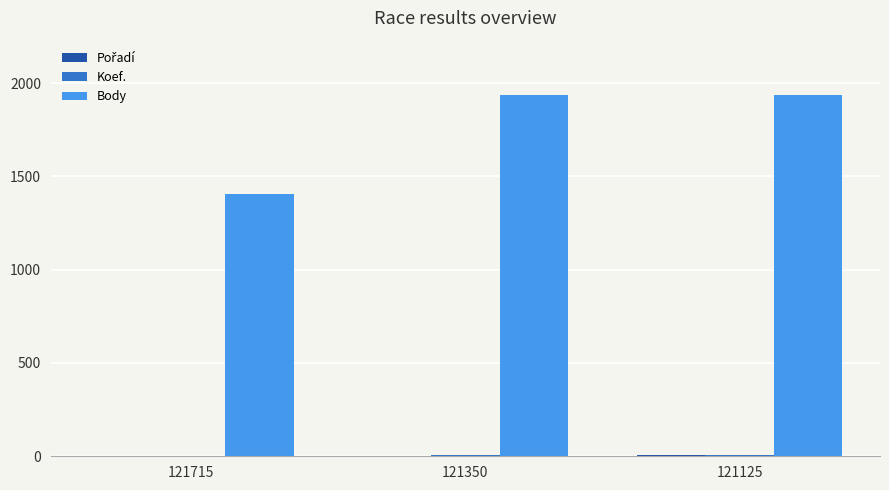

What is the maximum value shown in the chart?

1937